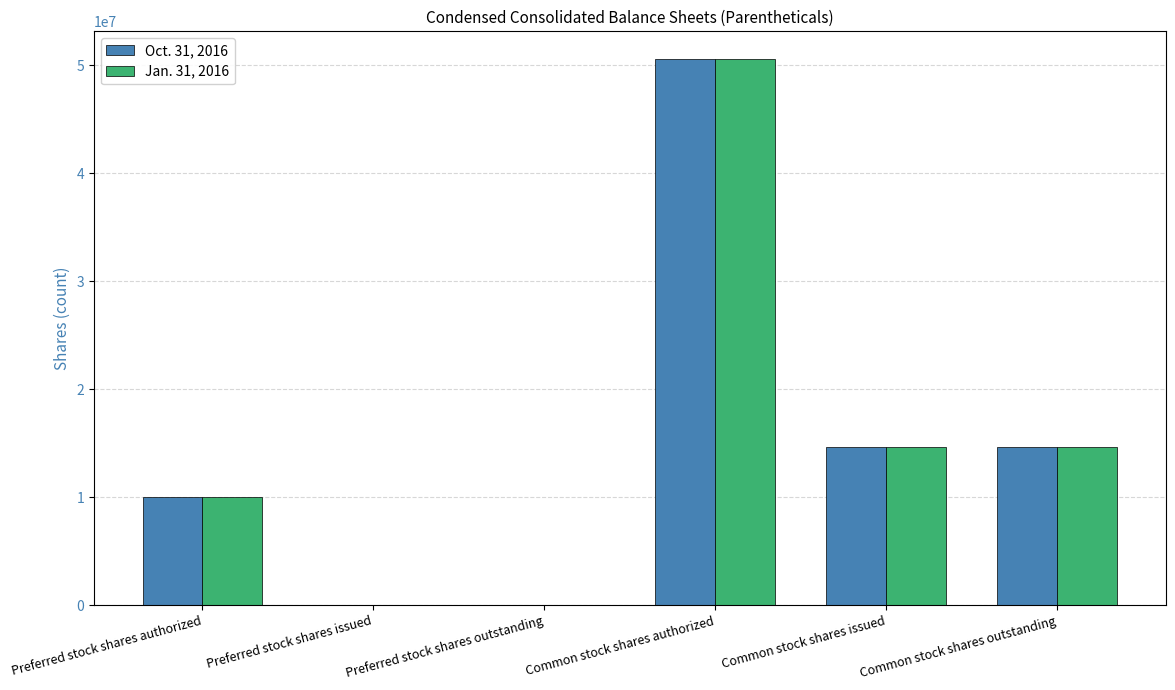

Reading left to right, extract all data points from this chart.

Oct. 31, 2016: 10000000	0	0	50625000	14644165	14644165
Jan. 31, 2016: 10000000	0	0	50625000	14644165	14644165